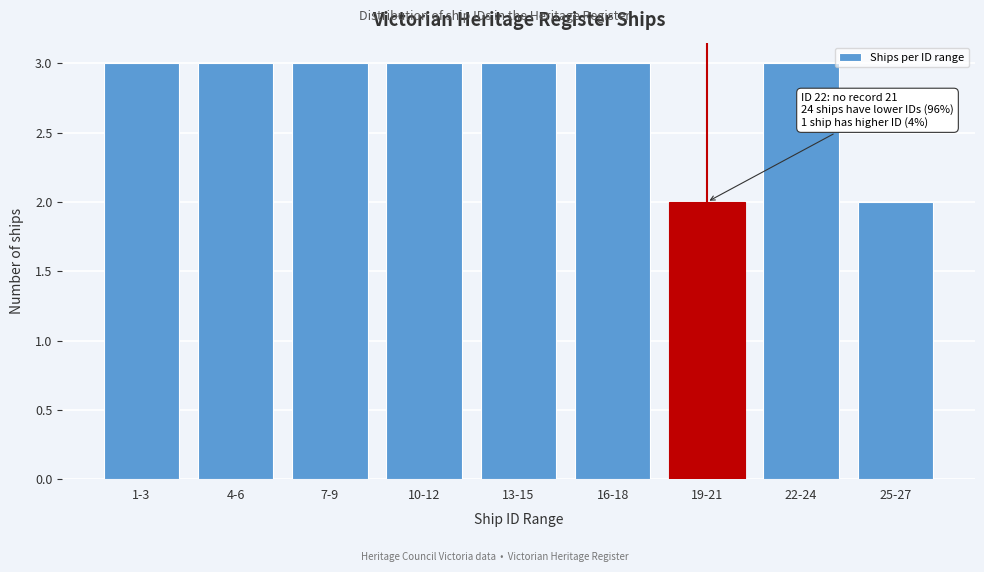

Reading right to left, what are all the values shown in this chart?

25-27=2	22-24=3	19-21=2	16-18=3	13-15=3	10-12=3	7-9=3	4-6=3	1-3=3